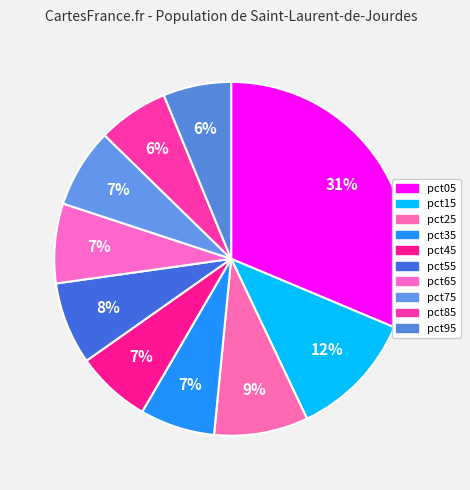

Between pct65 and pct75, which is larger?

pct65